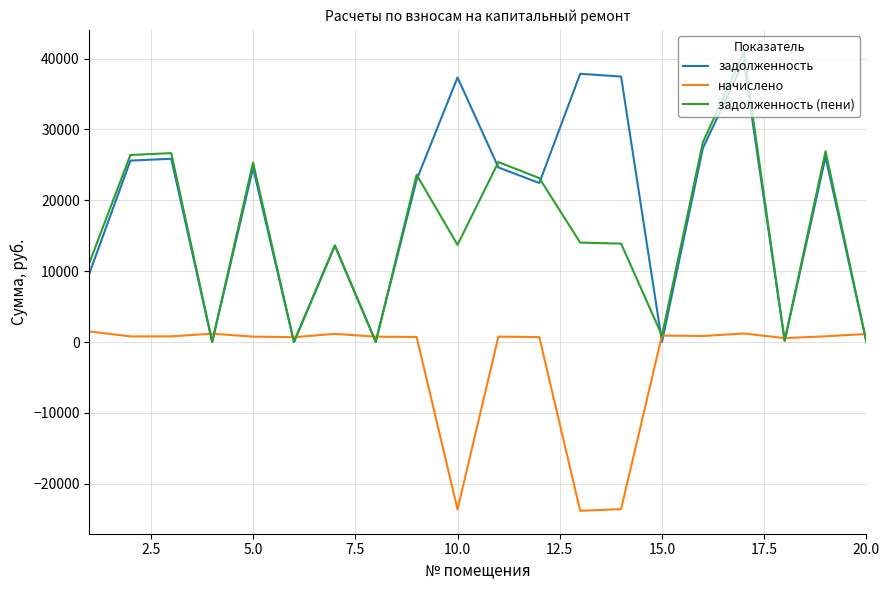

Which series has the largest total across all categories?

задолженность